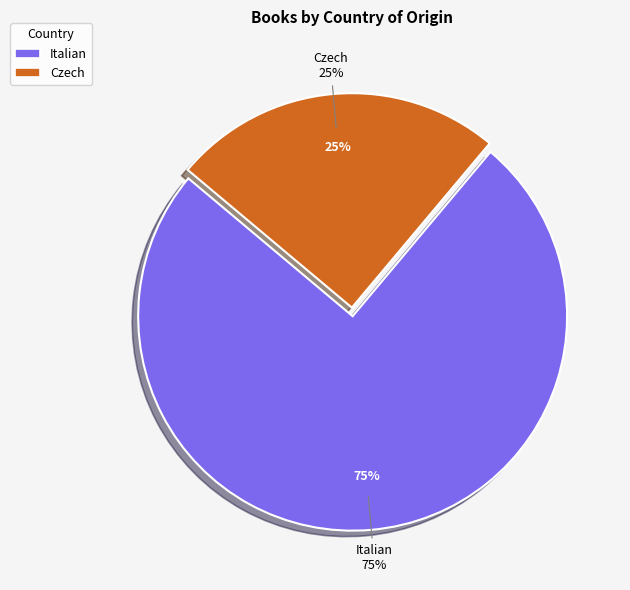

Is there any slice that represents more than half of the pie?

Yes